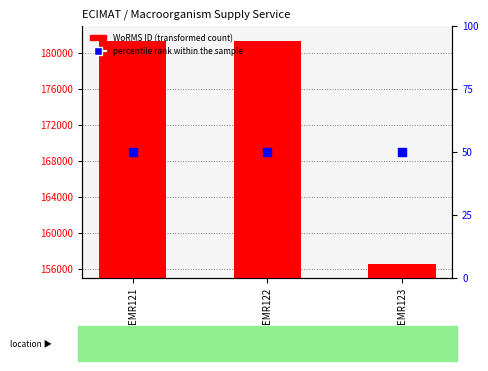

What are all the series names shown in the legend?

WoRMS ID, percentile rank within the sample